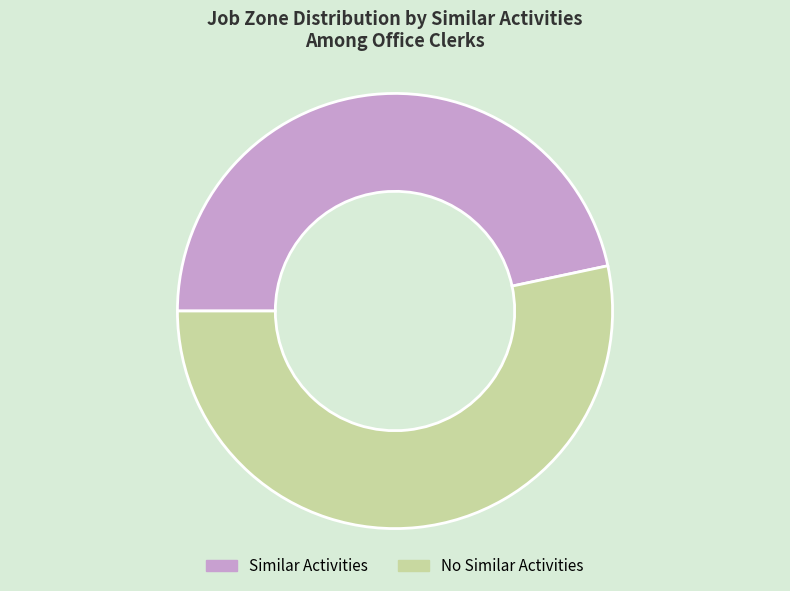

Do No Similar Activities and Similar Activities together represent more than half of the pie?

Yes